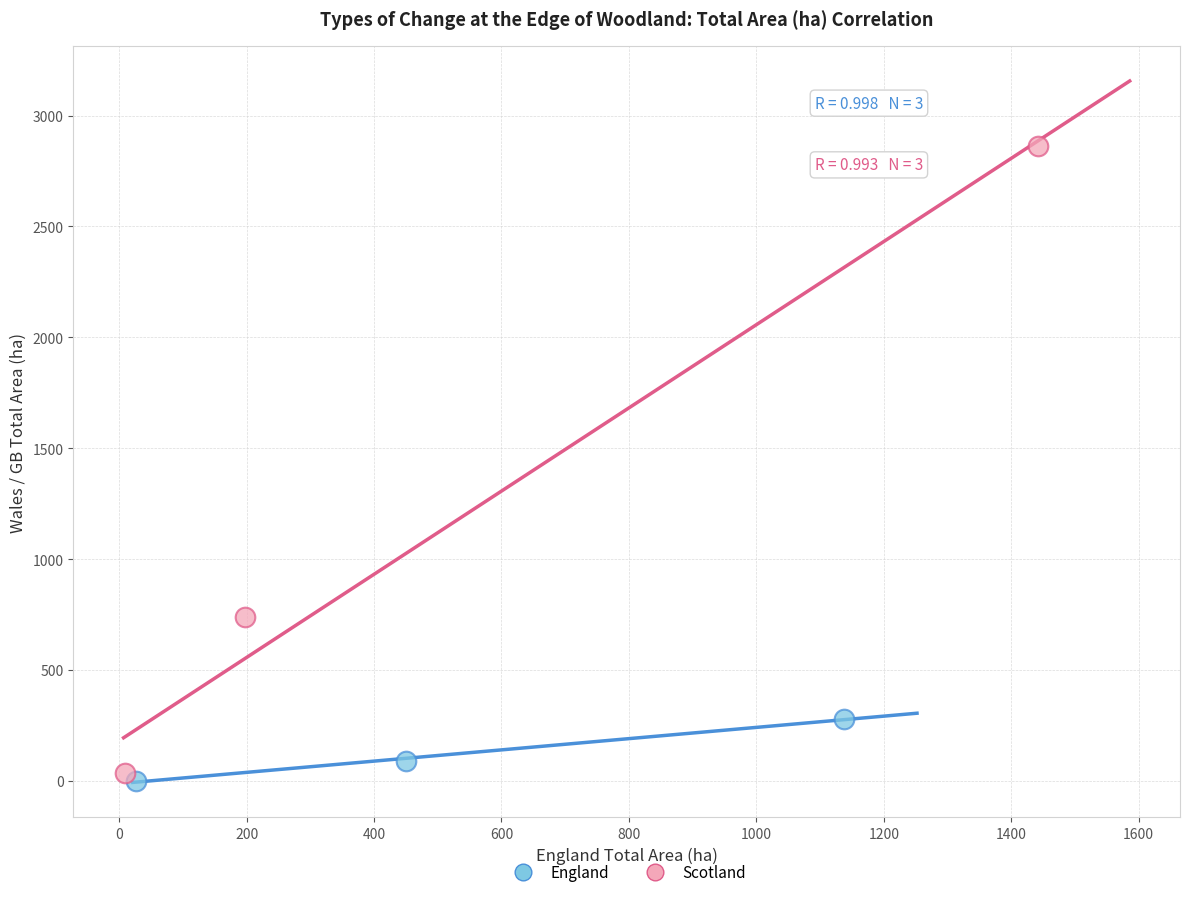

Which series contains the highest Y value?

Scotland